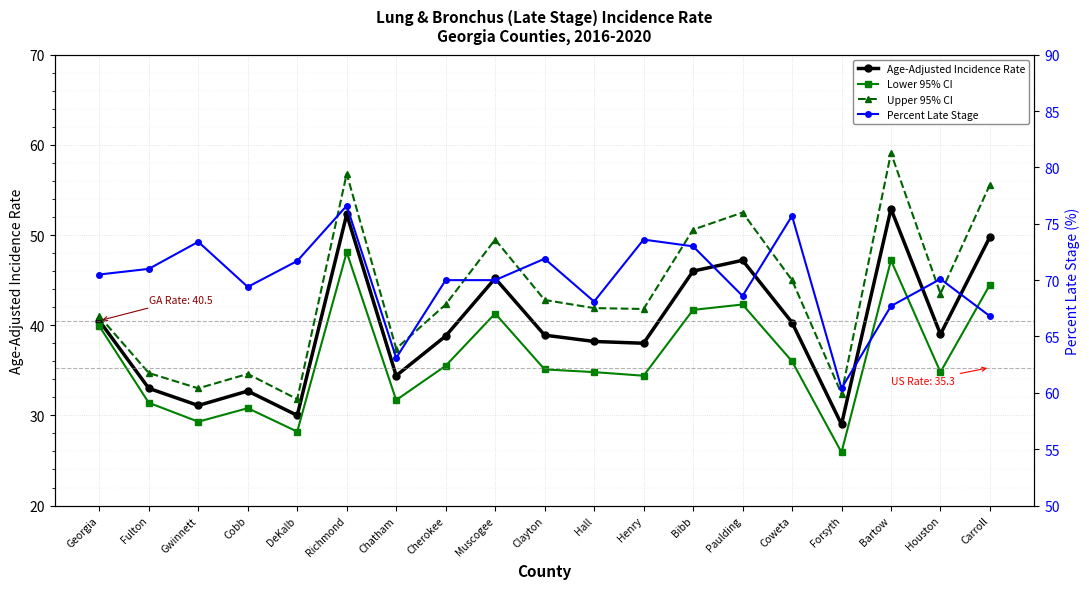

True or false: Age-Adjusted Incidence Rate and Upper 95% CI cross at least once.

False